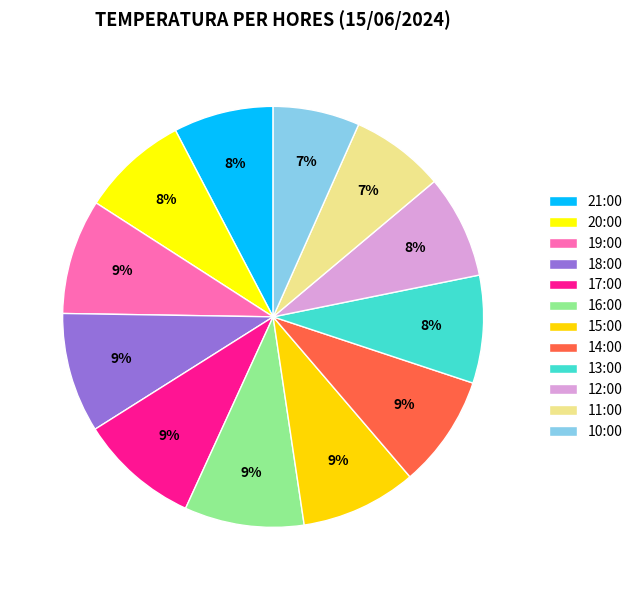

Does any single category account for the majority?

No